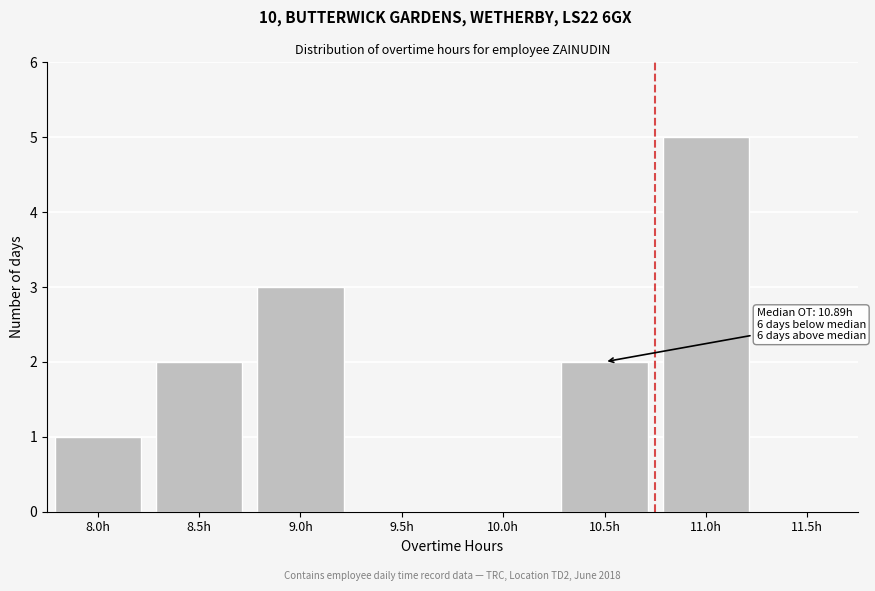

Reading right to left, transcribe all the data shown in this chart.

11.5h=0	11.0h=5	10.5h=2	10.0h=0	9.5h=0	9.0h=3	8.5h=2	8.0h=1